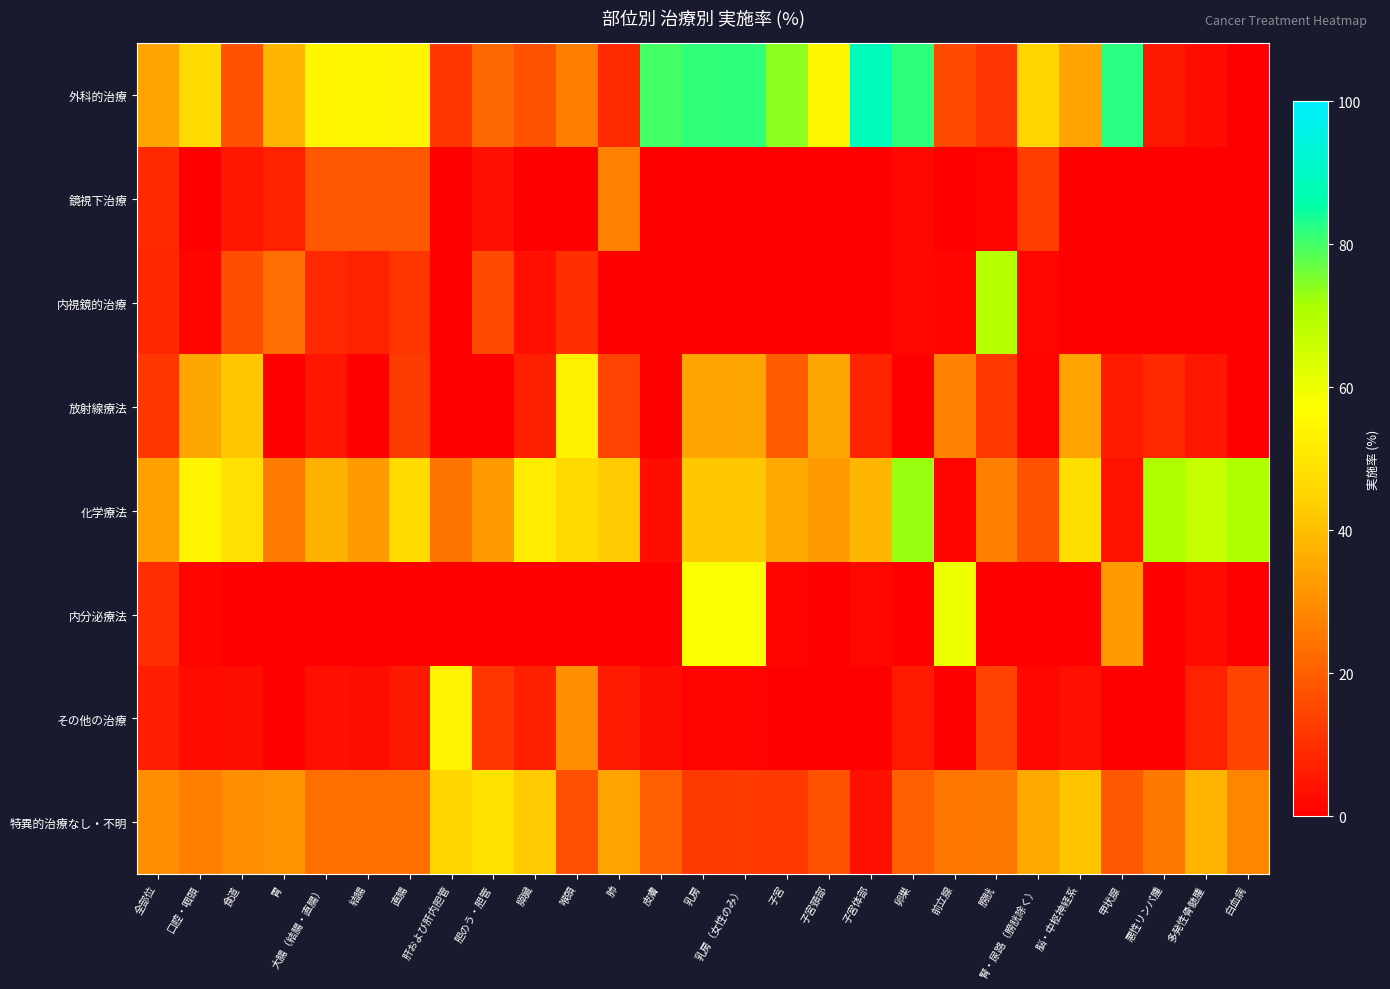

Between 胃 and 喉頭, which series saw the biggest shift?

放射線療法